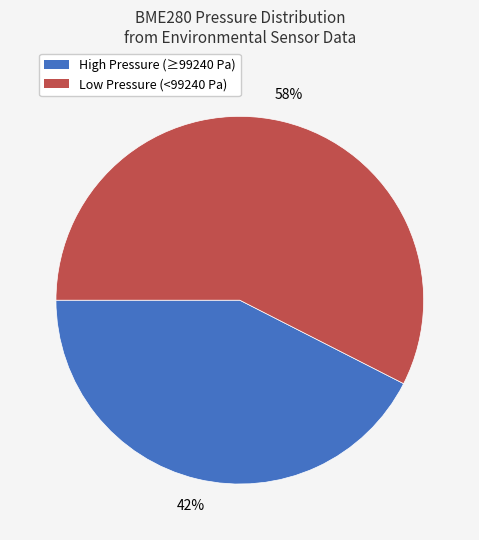

How many segments does this pie chart have?

2